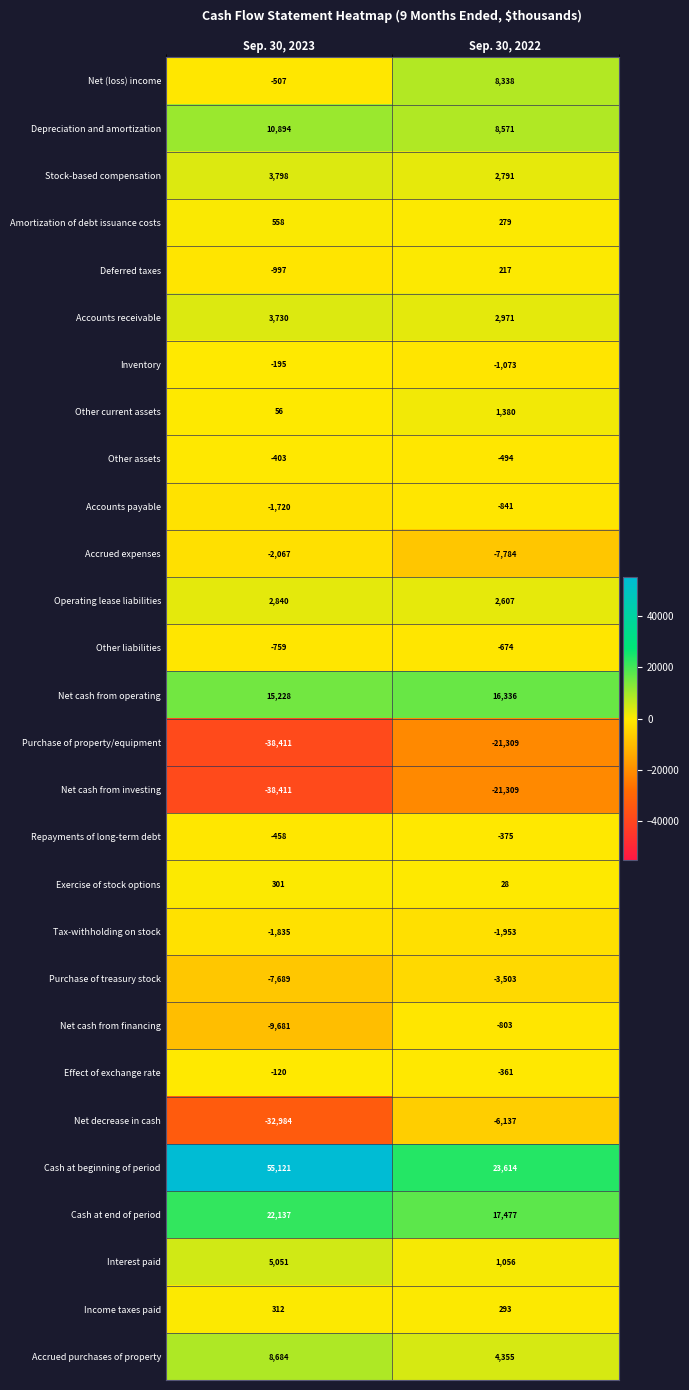

Read the Other assets value at Sep. 30, 2022, to the nearest 5.

-495